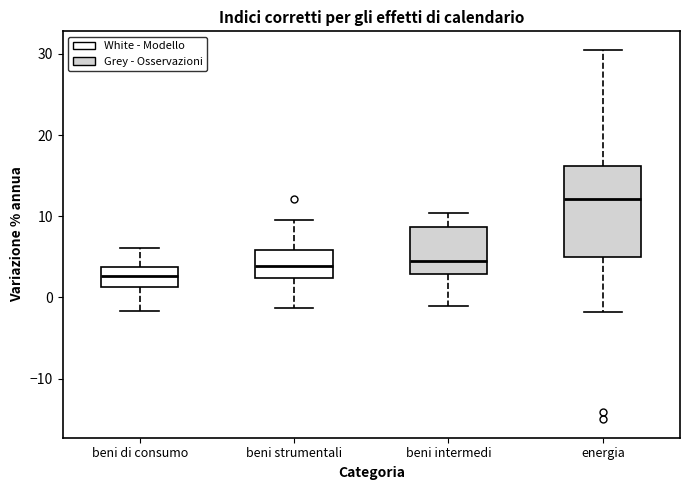

Which box is the tallest, from its lower edge to its upper edge?

energia